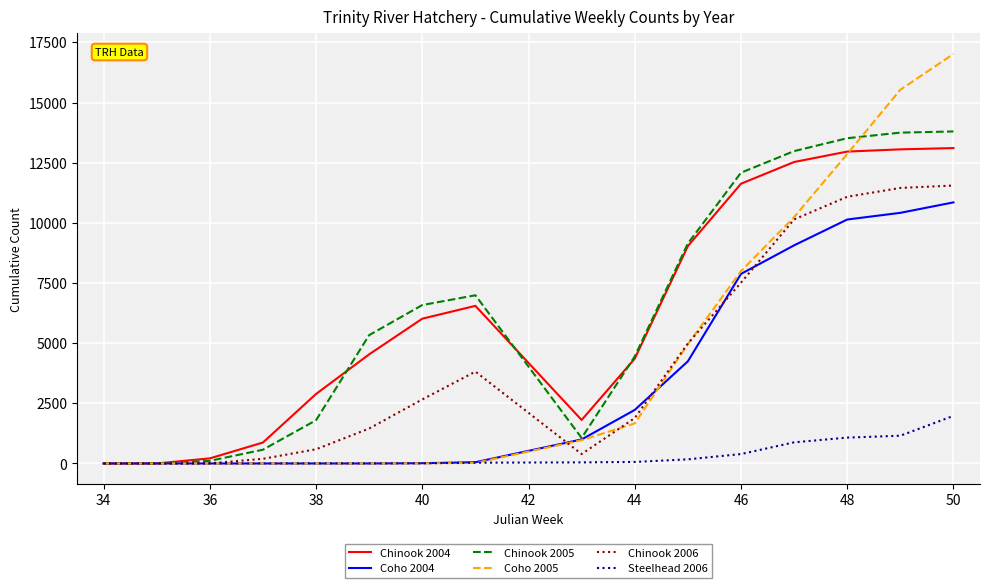

Which series has the largest range (max minus min)?

Coho 2005